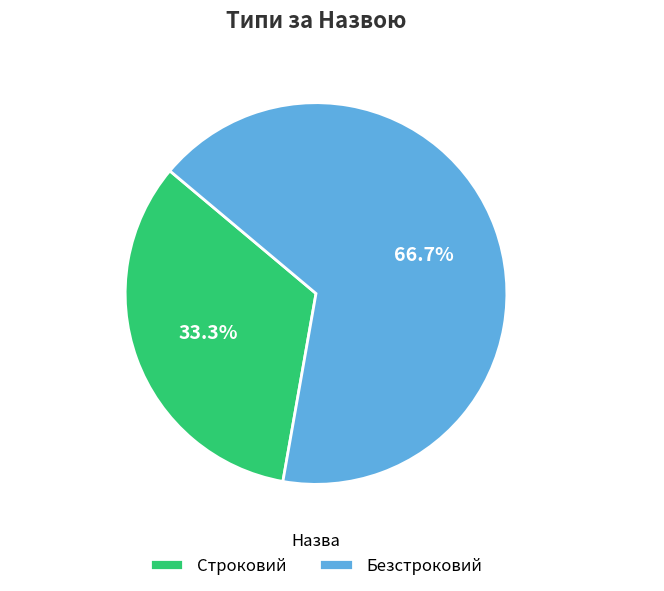

Between Строковий and Безстроковий, which is larger?

Безстроковий